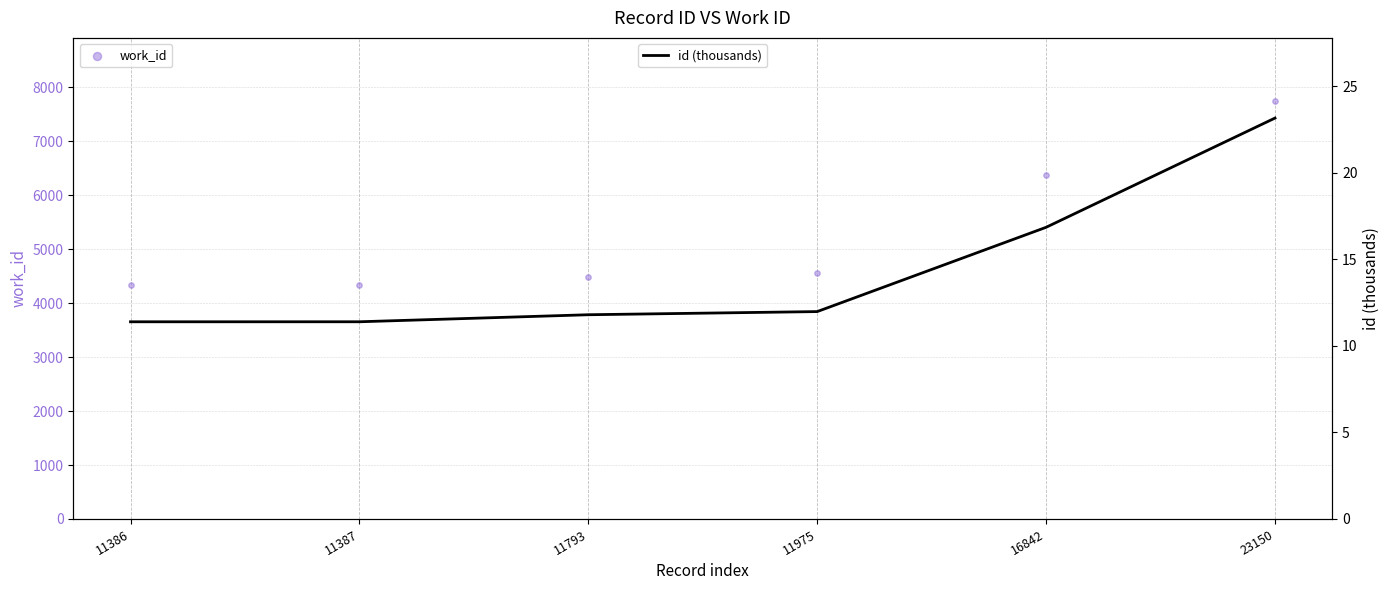

Which series has the widest spread of Y values?

work_id